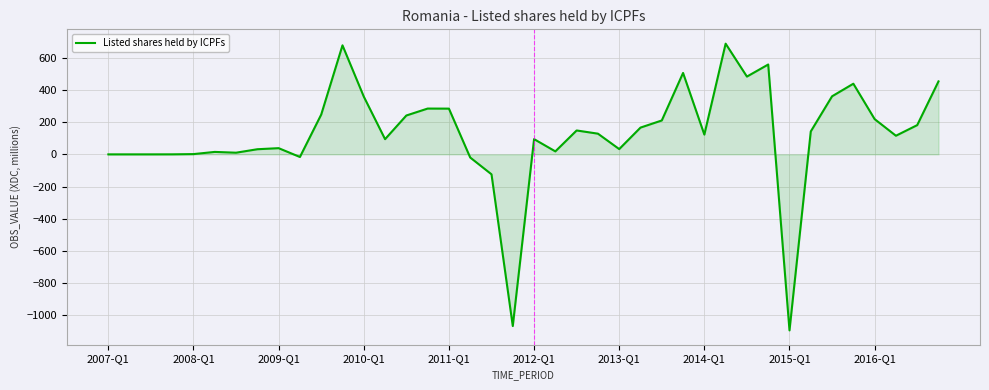

What is the difference between the maximum and minimum values?

1783.3